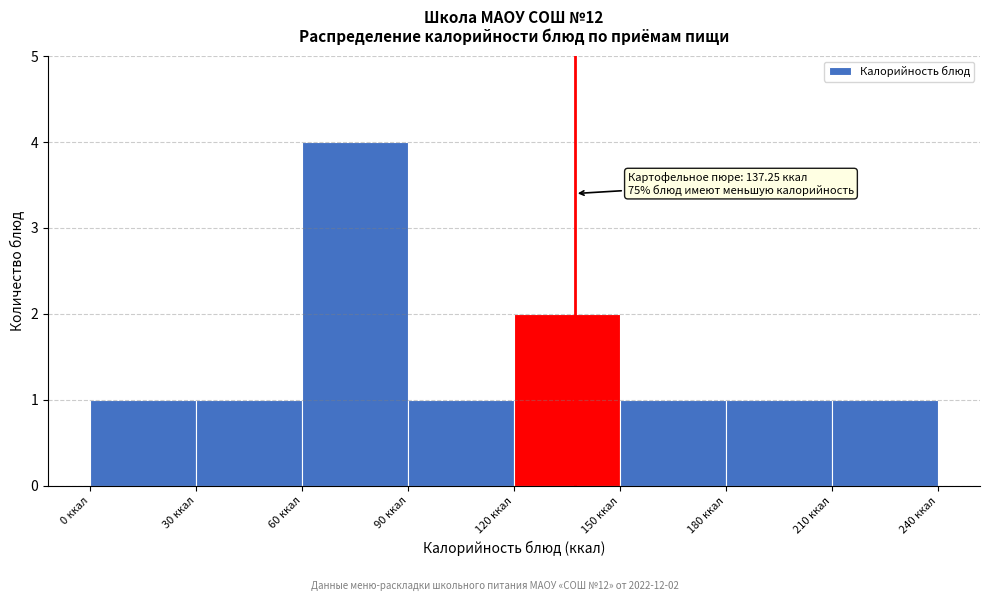

Which range on the x-axis has the tallest bar?

60 to 90